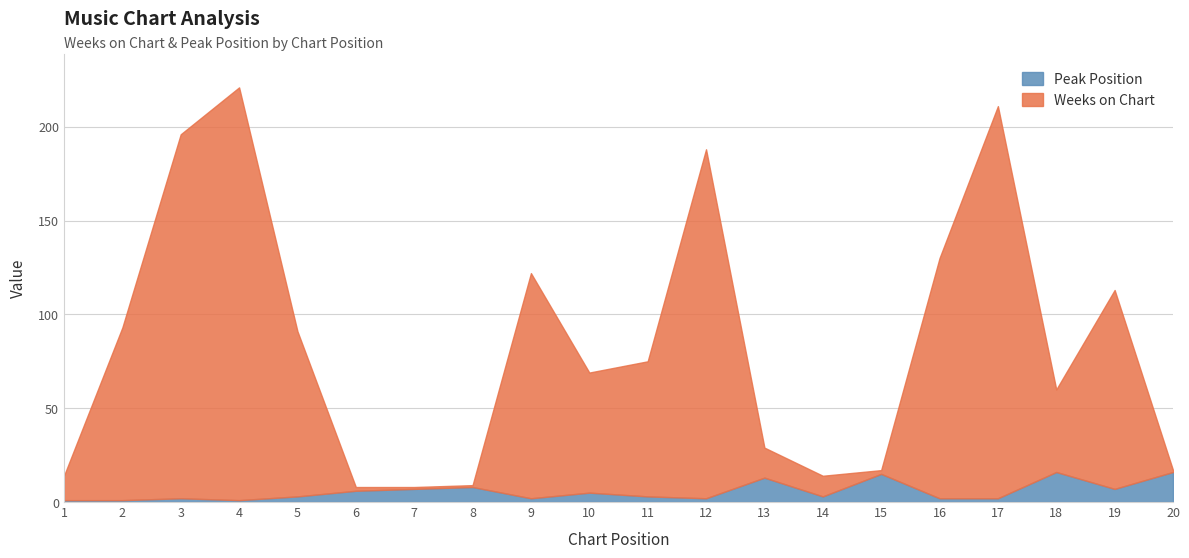

How many interior local valleys does the Weeks on Chart series have?

3